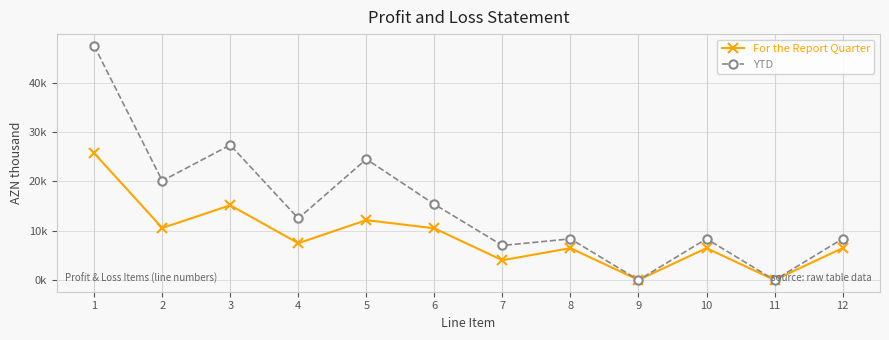

Reading left to right, transcribe all the data shown in this chart.

For the Report Quarter: 1=25716.6	2=10555.0	3=15161.6	4=7469.1	5=12151.0	6=10479.7	7=4010.1	8=6469.6	9=0.0	10=6469.6	11=0.0	12=6469.6
YTD: 1=47500.5	2=20120.5	3=27379.9	4=12491.3	5=24514.1	6=15357.0	7=7007.1	8=8349.9	9=0.0	10=8349.9	11=0.0	12=8349.9